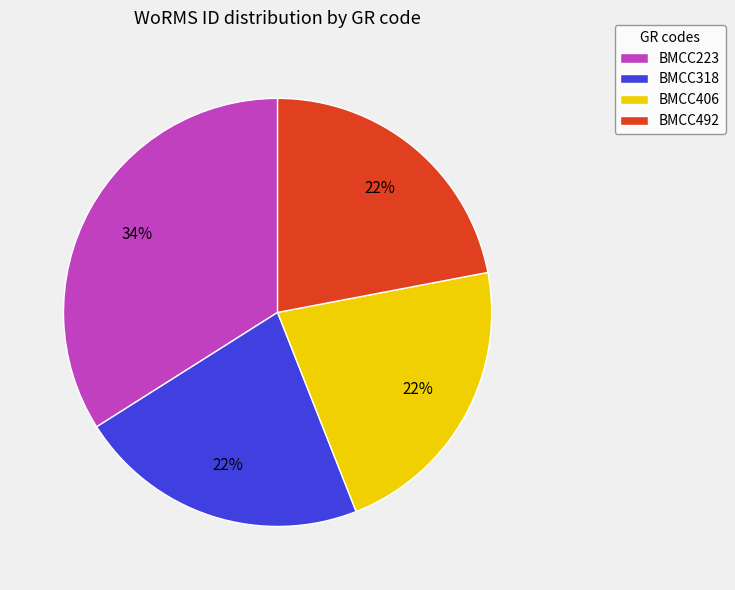

To the nearest percent, what is the difference between the largest and smallest slice percentages?

12%